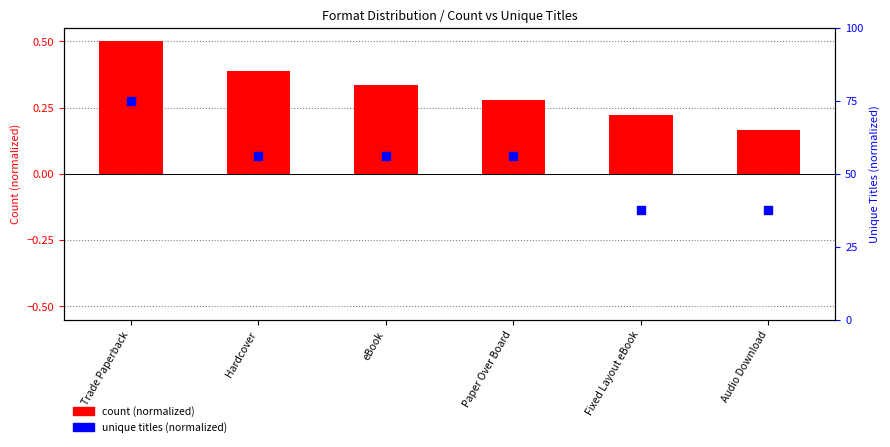

Which series has the largest total across all categories?

unique titles (normalized)